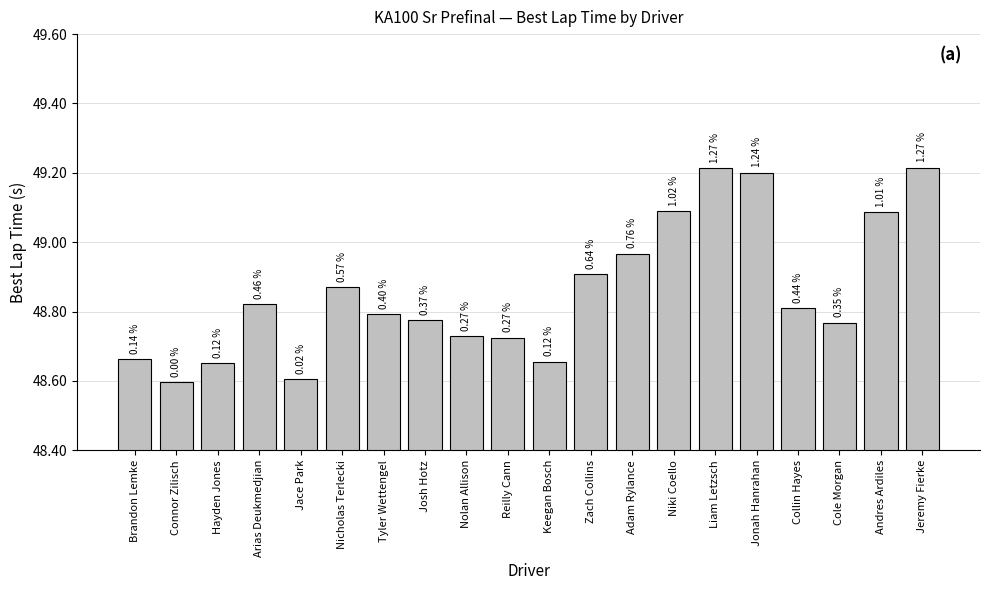

Does the chart contain any negative values?

No